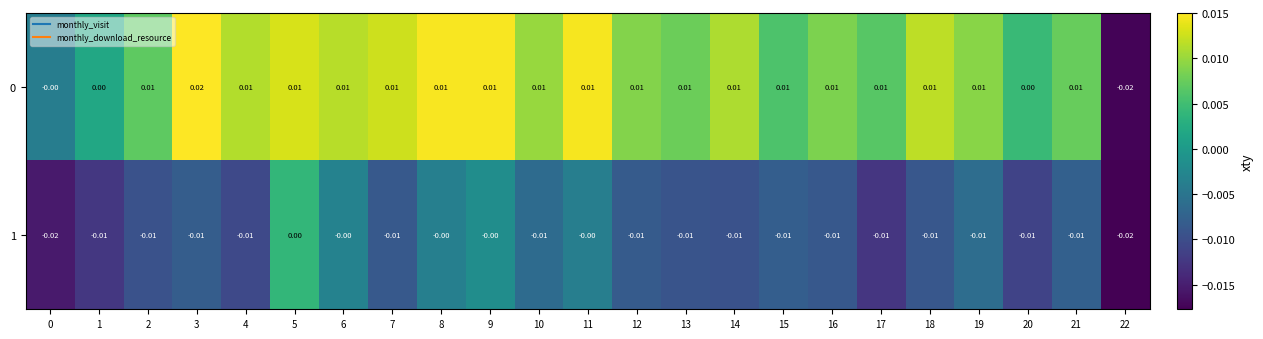

Is the value of 0 at 8 greater than the value of 1 at 0?

Yes